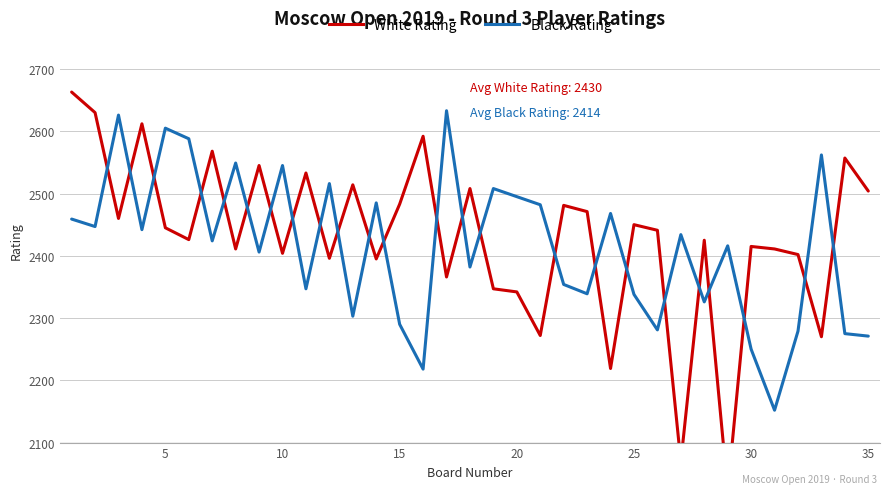

Reading right to left, transcribe all the data shown in this chart.

White Rating: 2504	2557	2270	2402	2411	2415	2023	2425	2069	2441	2450	2219	2471	2481	2272	2342	2347	2508	2366	2592	2483	2395	2514	2396	2533	2404	2545	2411	2568	2426	2445	2612	2460	2630	2663
Black Rating: 2271	2275	2562	2279	2152	2250	2416	2326	2434	2281	2338	2468	2339	2354	2482	2495	2508	2382	2633	2218	2290	2485	2303	2516	2347	2545	2406	2549	2424	2588	2605	2442	2626	2447	2459